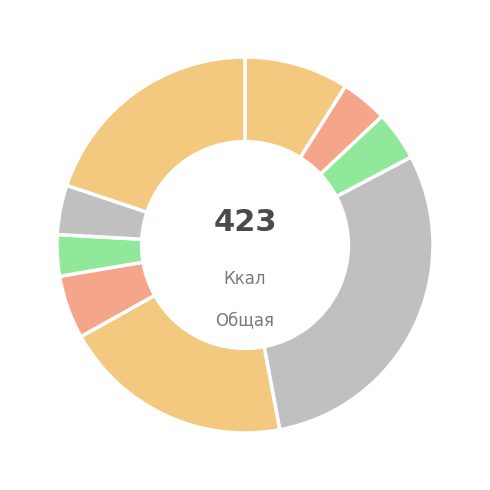

How many slices are in this pie chart?

9